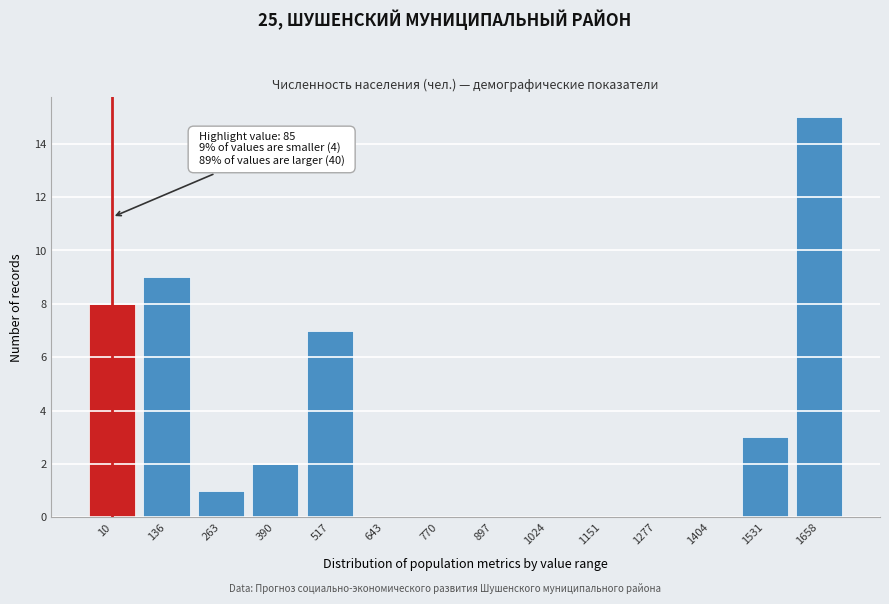

Reading right to left, transcribe all the data shown in this chart.

1658=15	1531=3	1404=0	1277=0	1151=0	1024=0	897=0	770=0	643=0	517=7	390=2	263=1	136=9	10=8